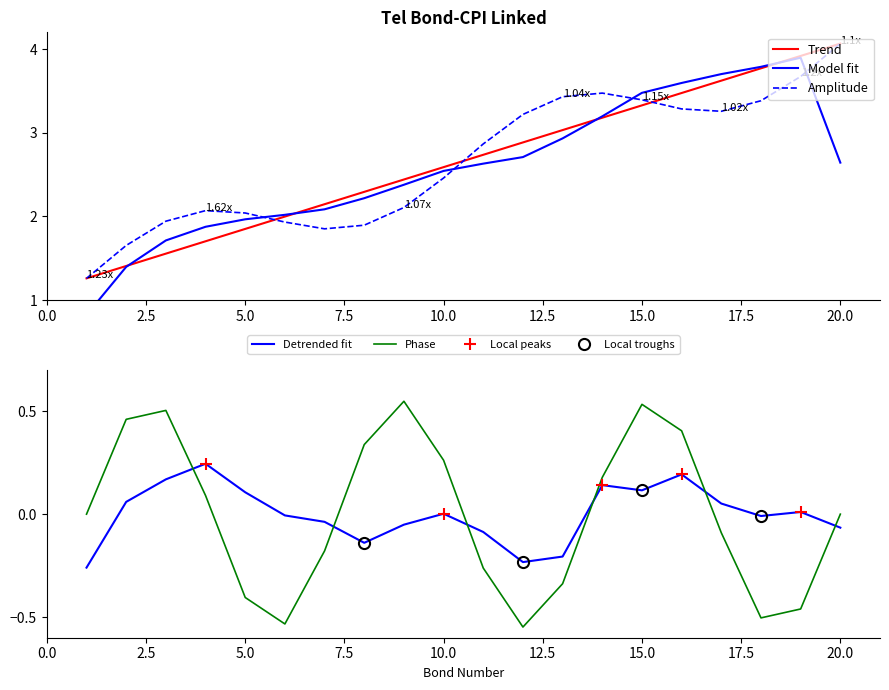

What is the sum of the values at 20 and 15?

7.4